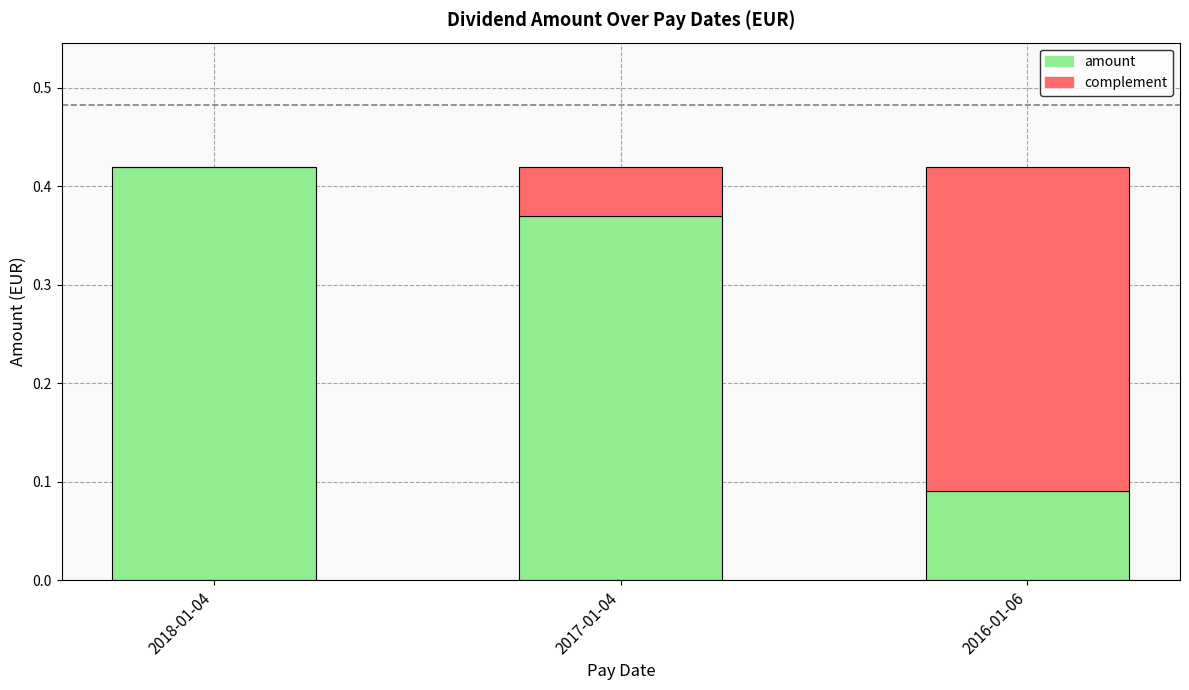

What is the sum of all amount values?

0.9